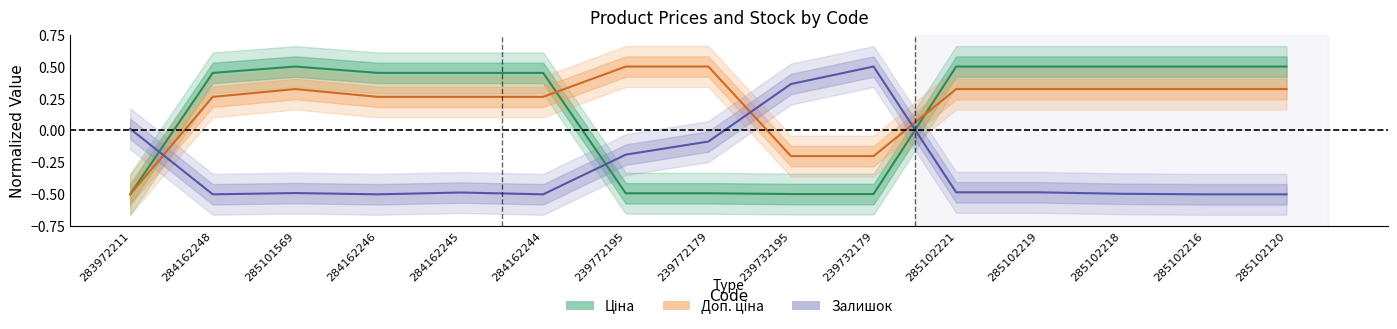

Reading left to right, extract all data points from this chart.

Ціна: -0.5	0.5	0.5	0.5	0.5	0.5	-0.5	-0.5	-0.5	-0.5	0.5	0.5	0.5	0.5	0.5
Доп. ціна: -0.5	0.3	0.3	0.3	0.3	0.3	0.5	0.5	-0.2	-0.2	0.3	0.3	0.3	0.3	0.3
Залишок: 0.0	-0.5	-0.5	-0.5	-0.5	-0.5	-0.2	-0.1	0.4	0.5	-0.5	-0.5	-0.5	-0.5	-0.5